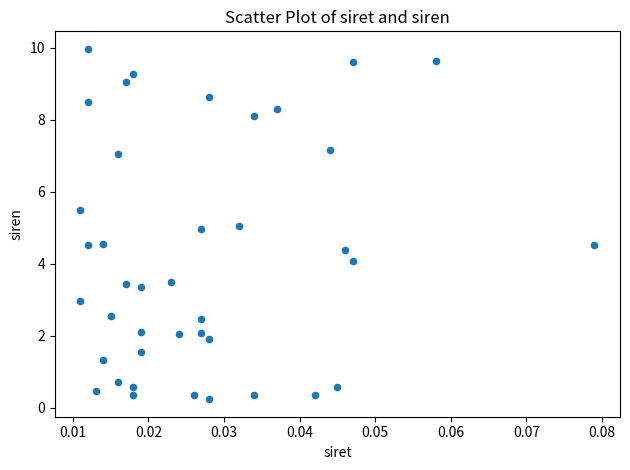

What is the range of Y values (max minus min)?

9.7